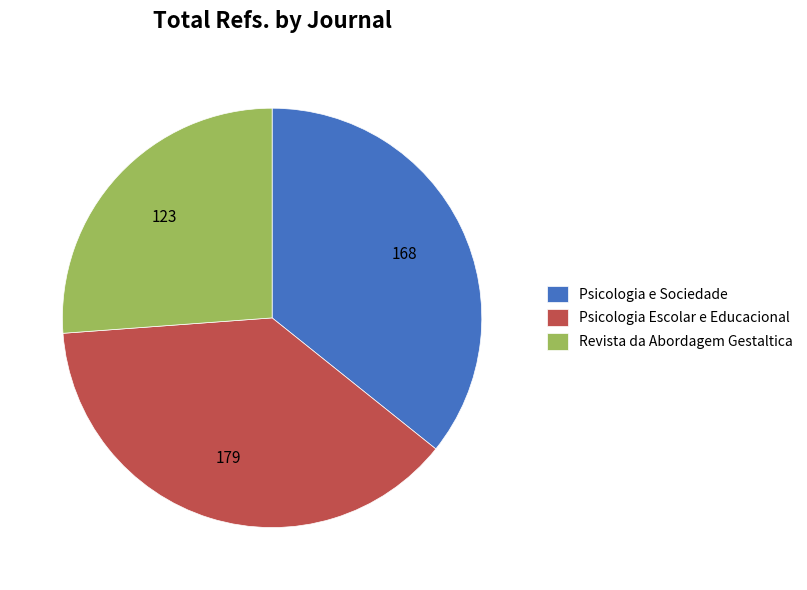

Count the number of slices in the pie.

3